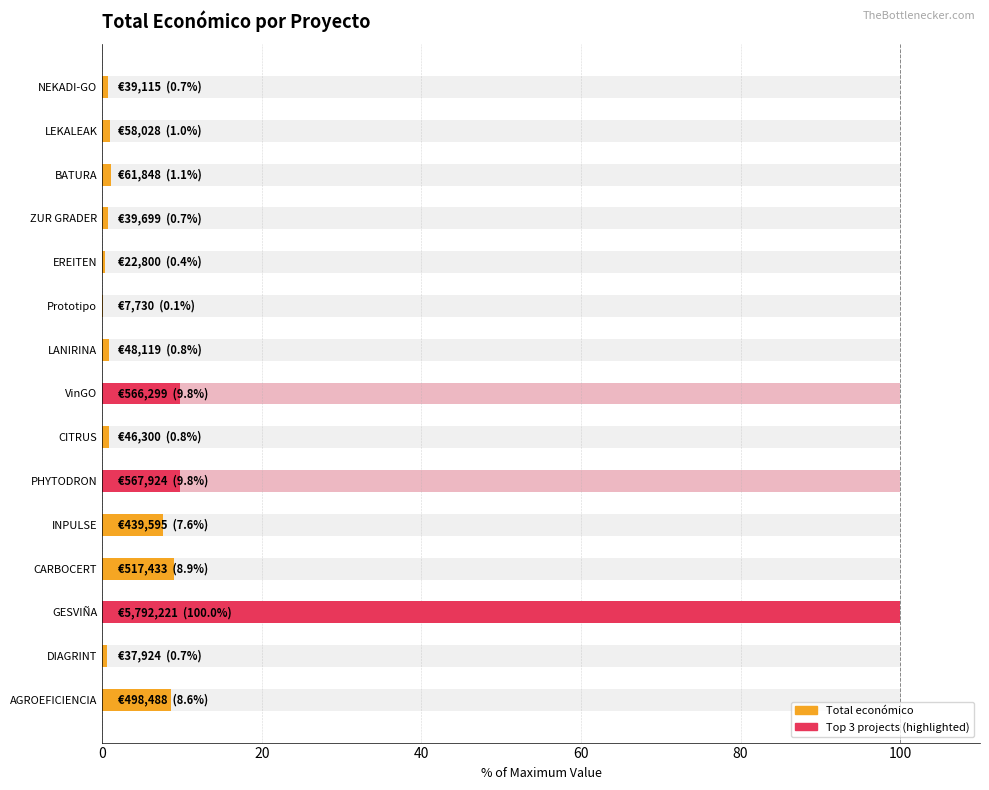

The value at BATURA is 1.1. True or false?

True